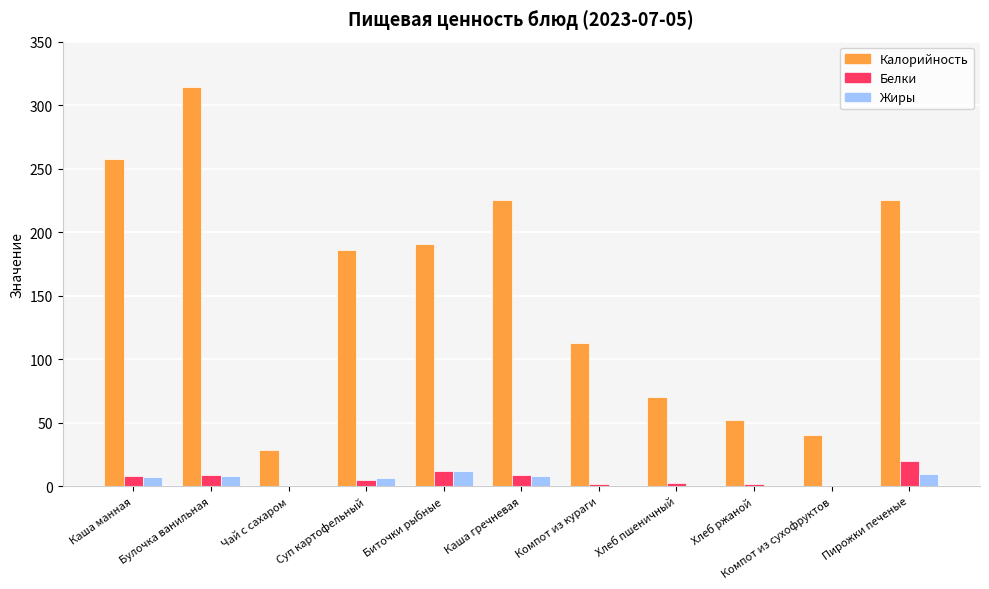

What is the average value of the Жиры series?

4.7